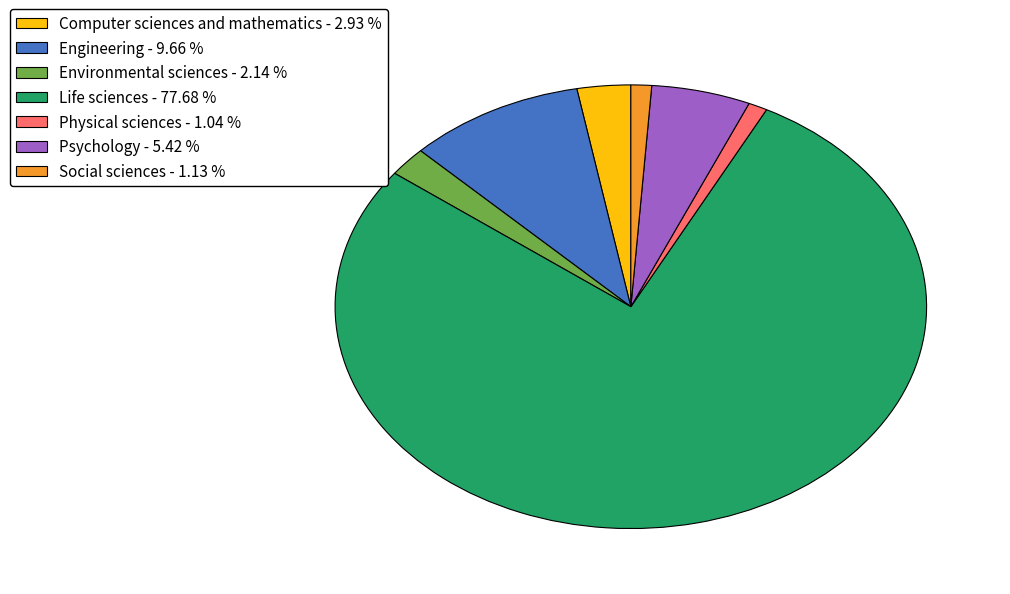

What is the majority slice?

Life sciences